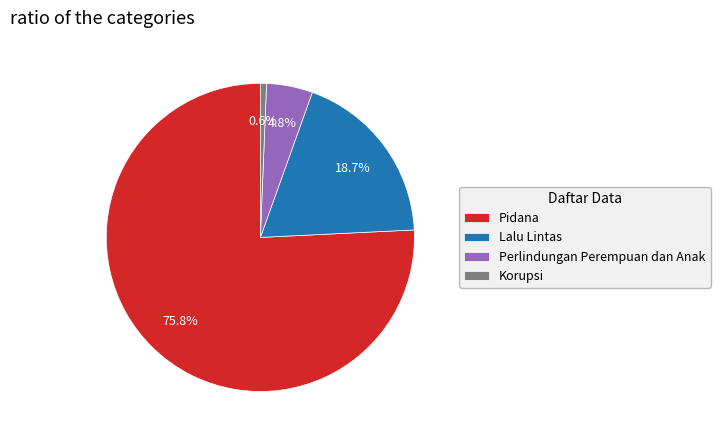

How many segments does this pie chart have?

4